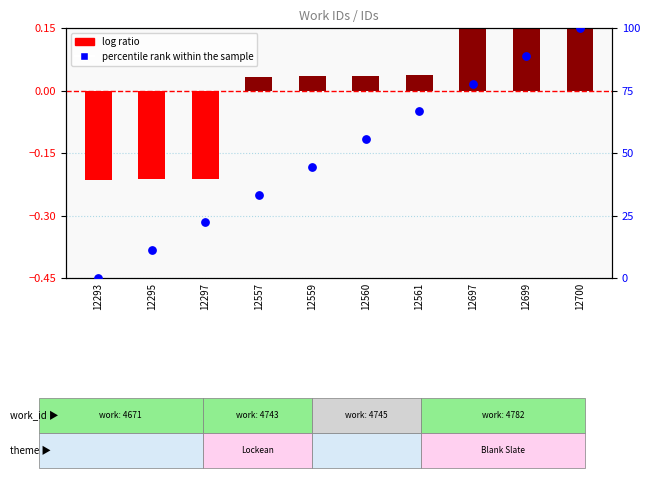

At which category is the sum across all series the highest?

12700